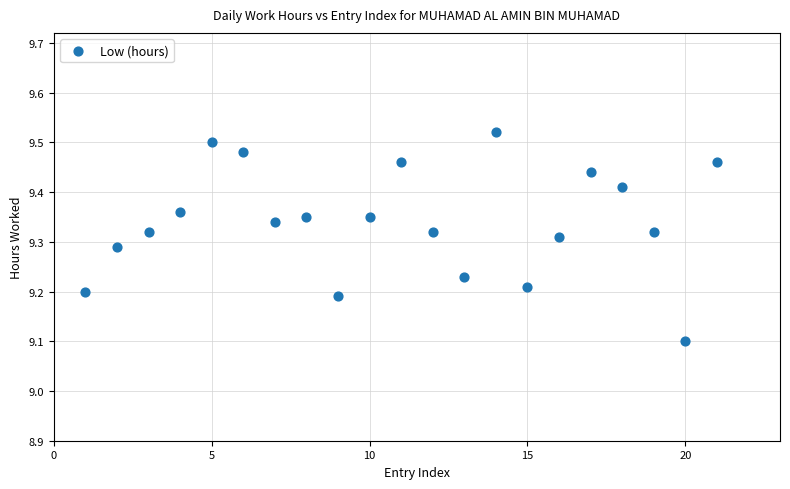

What is the range of X values (max minus min)?

20.0